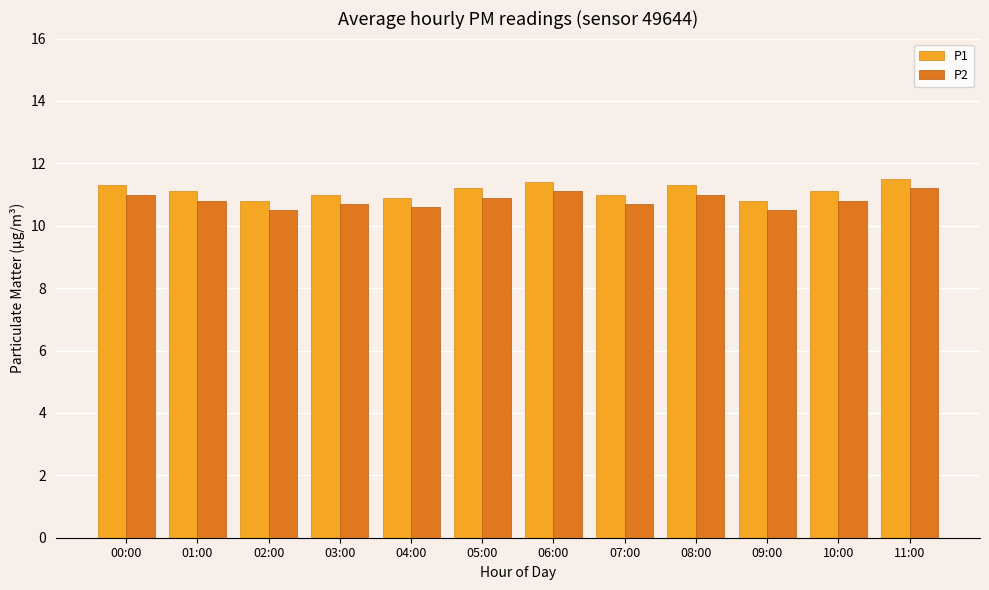

How many bars are there in total?

24